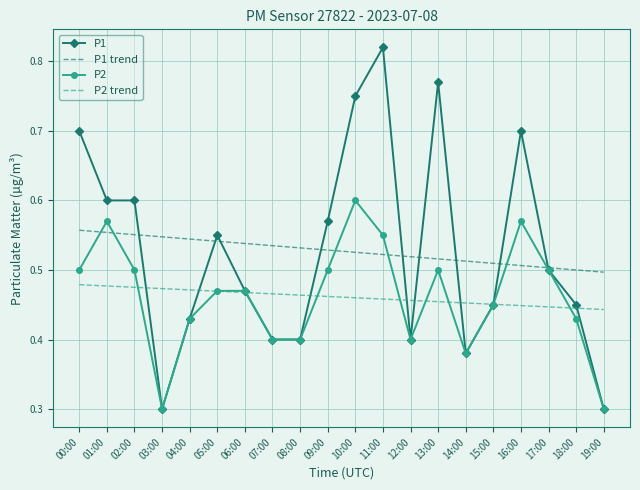

What position from the right is 17:00?

3